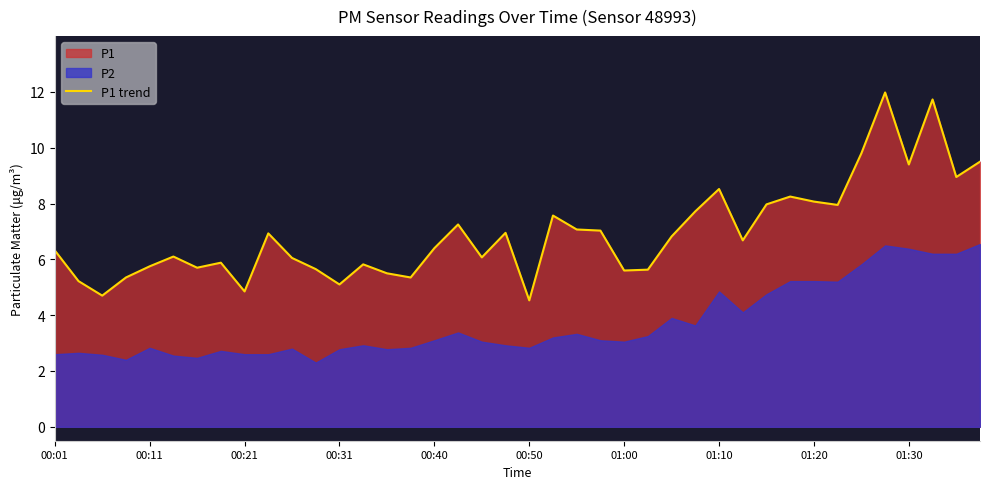

What is the sum of all values?

277.7